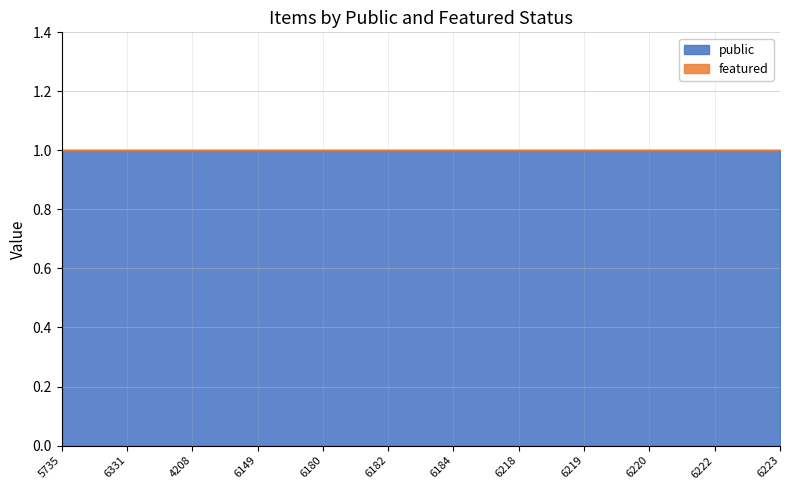

Is the value of featured at 6149 greater than the value of public at 6184?

No